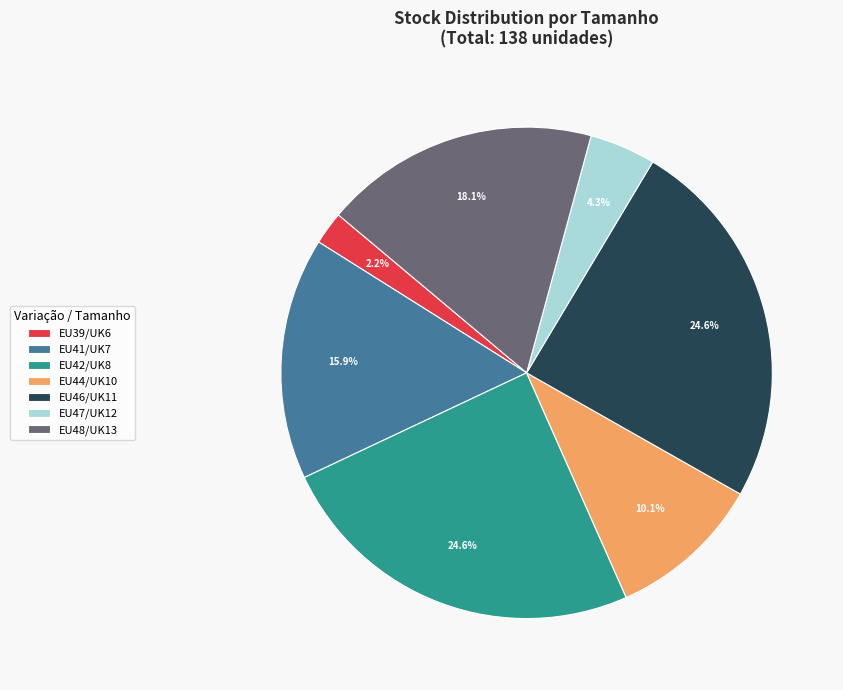

Is EU41/UK7 the majority of the pie?

No